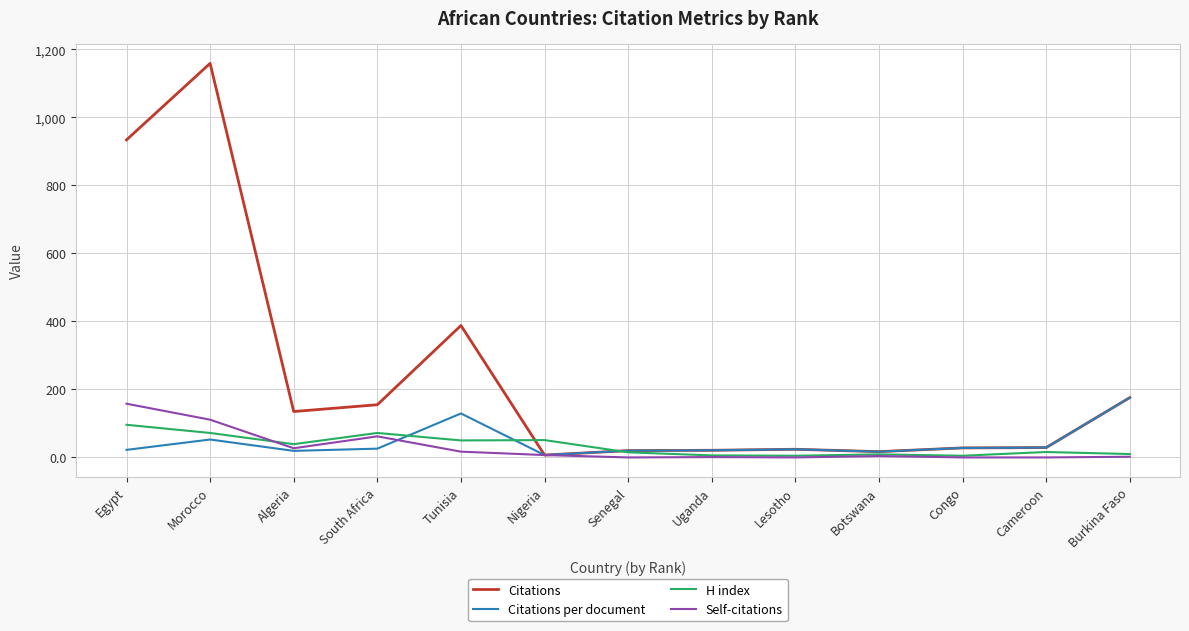

Is the value of H index at Cameroon greater than the value of Self-citations at Egypt?

No